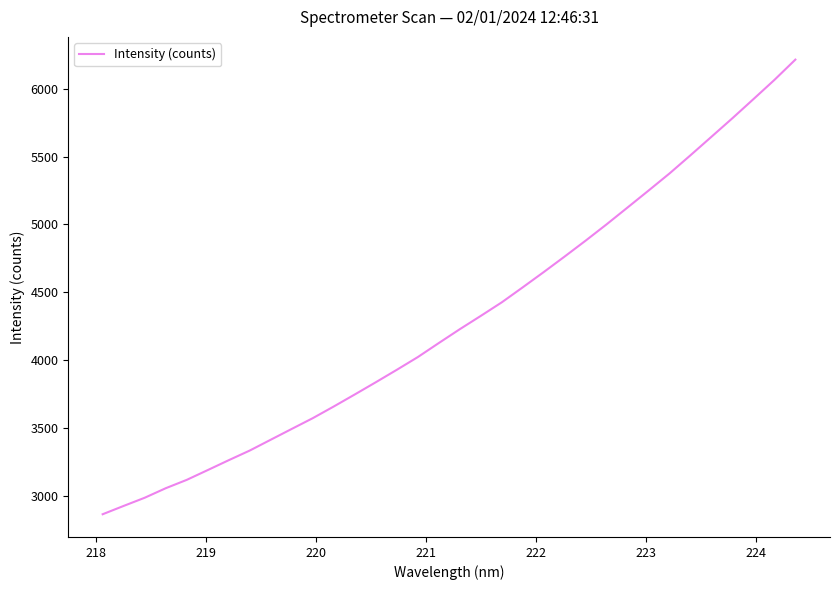

What is the difference between the maximum and second lowest values?

3286.0